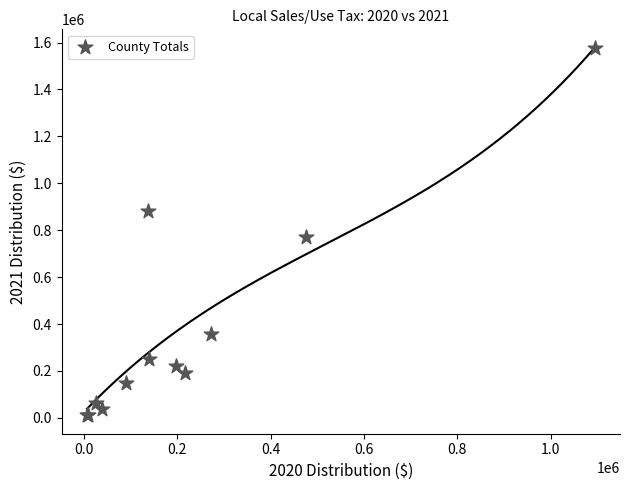

What Y value in the scatter plot is closest to 792730?

772488.6